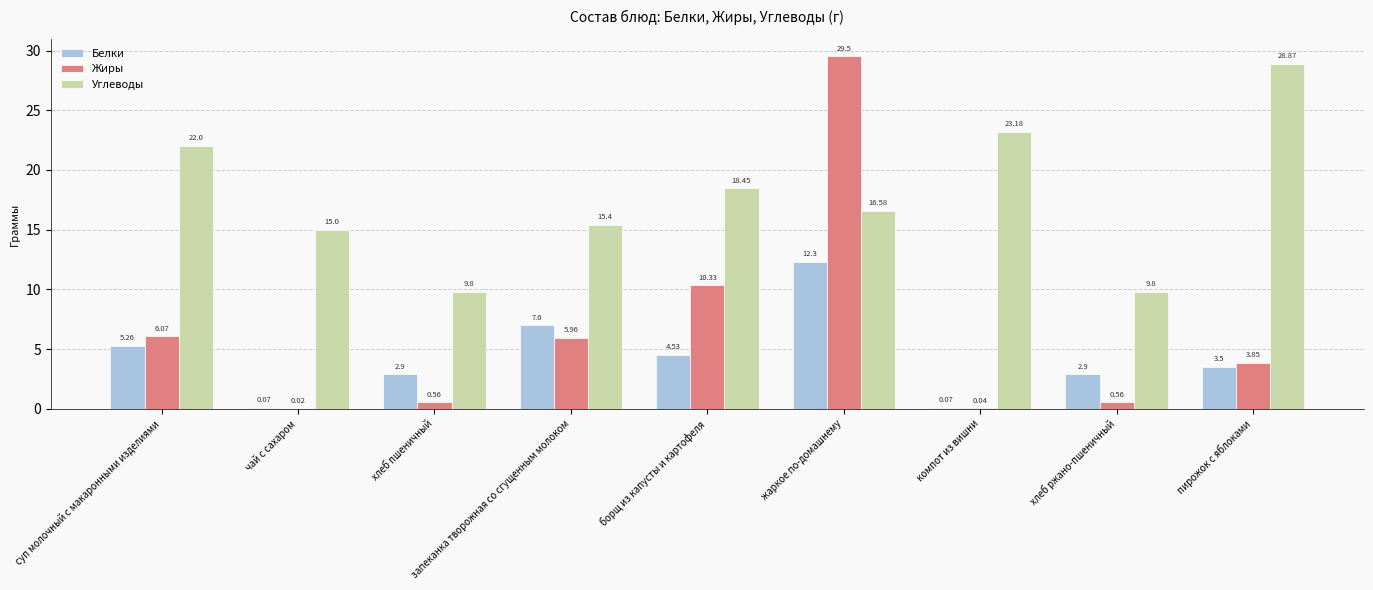

What is the sum of all Углеводы values?

159.1